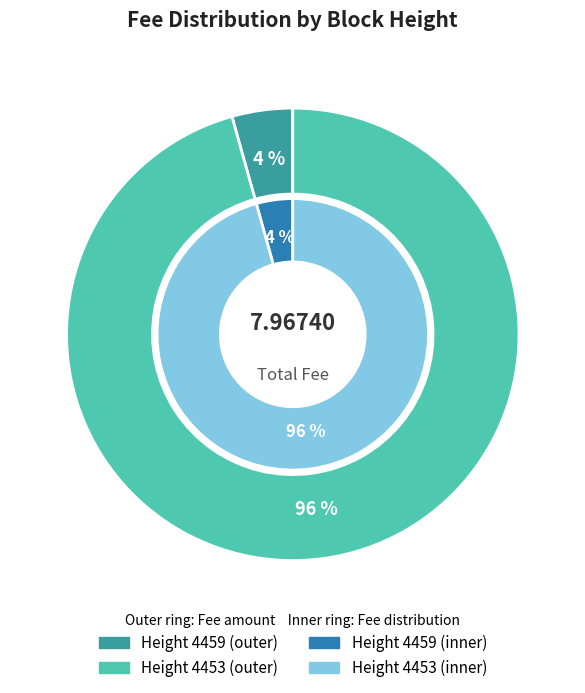

Do 4459 and 4453 together represent more than half of the pie?

Yes